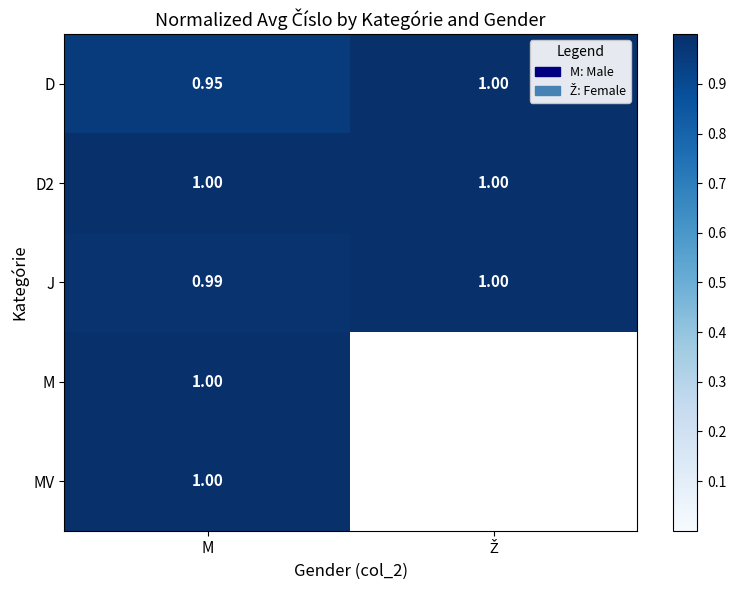

Is it true that D2 equals 0.5 at M?

False